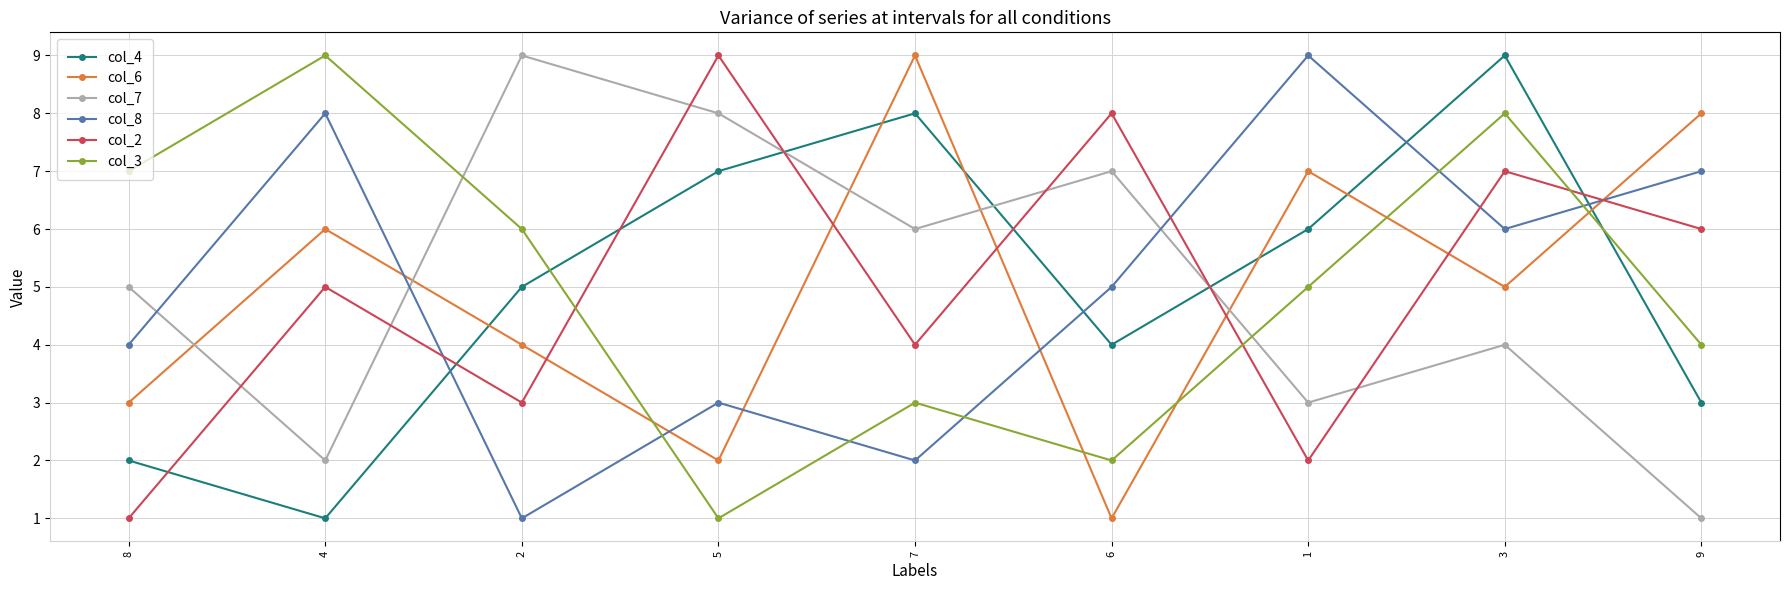

Which series ends up on top after the final intersection of col_4 and col_7?

col_4